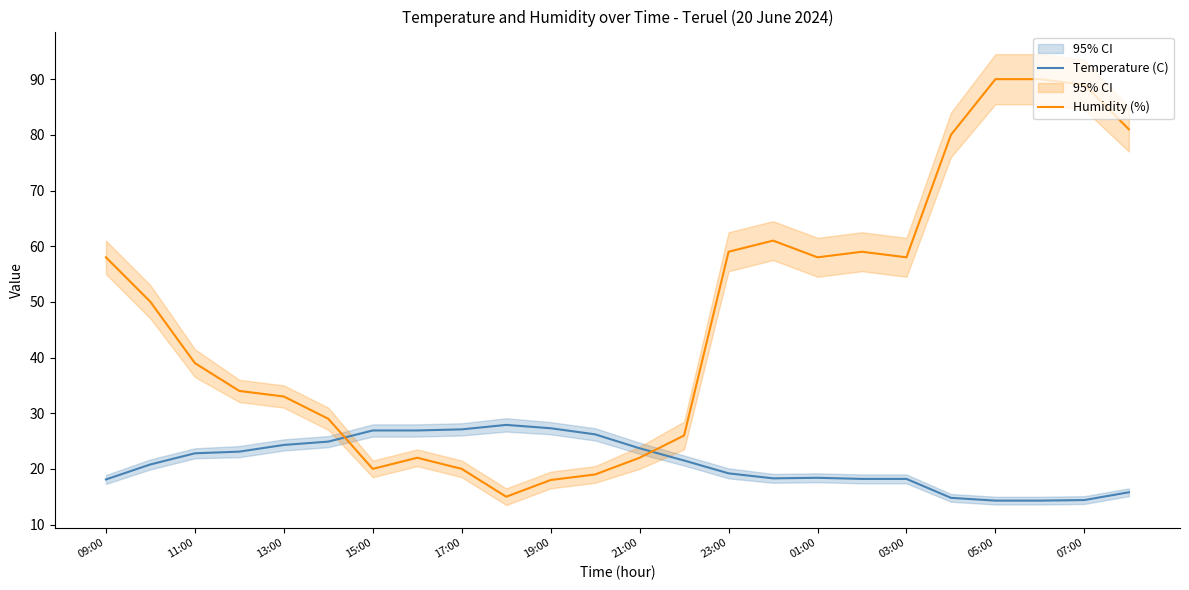

The Humidity (%) series shows 90.8 at 09:00. True or false?

False